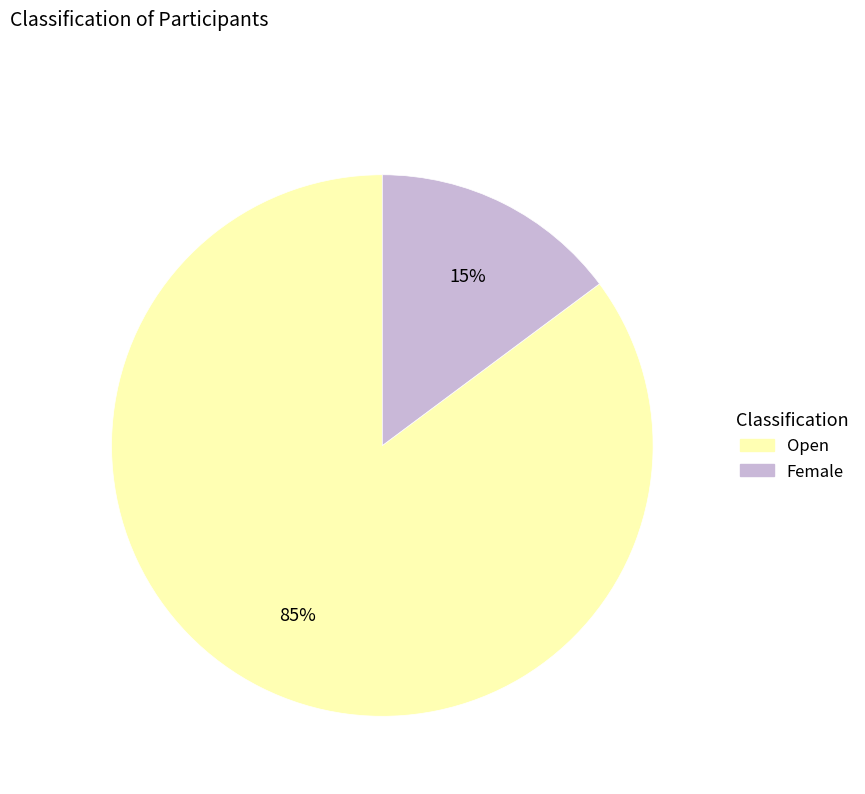

What is the largest slice in the pie chart?

Open